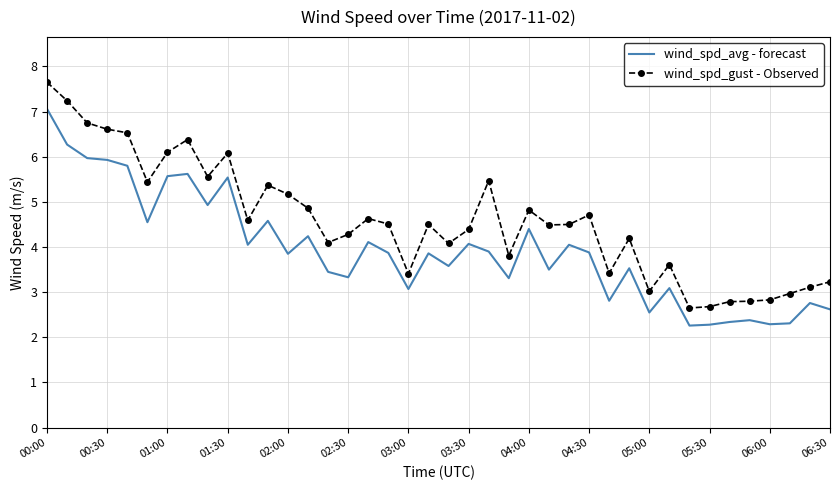

What is the greatest value displayed?

7.7